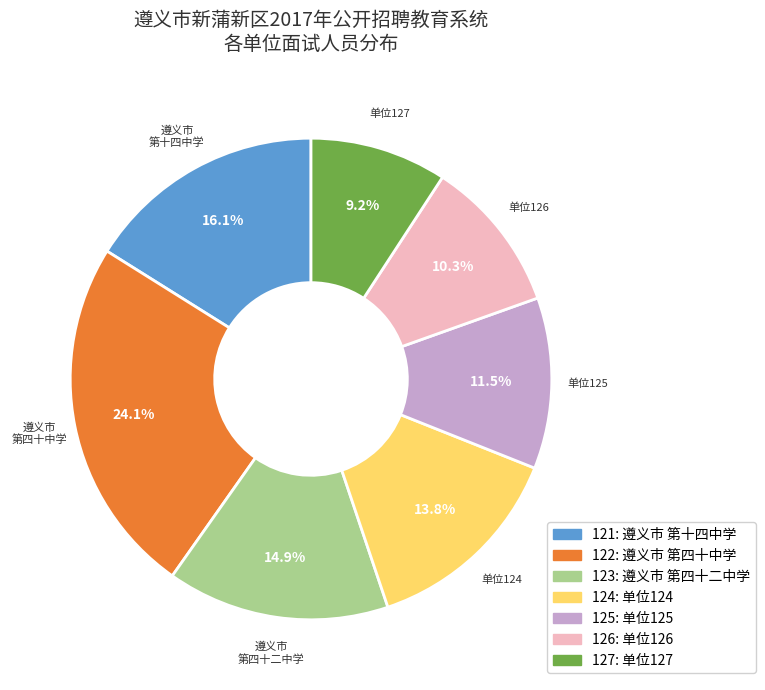

Does 125 account for over 50% of the chart?

No